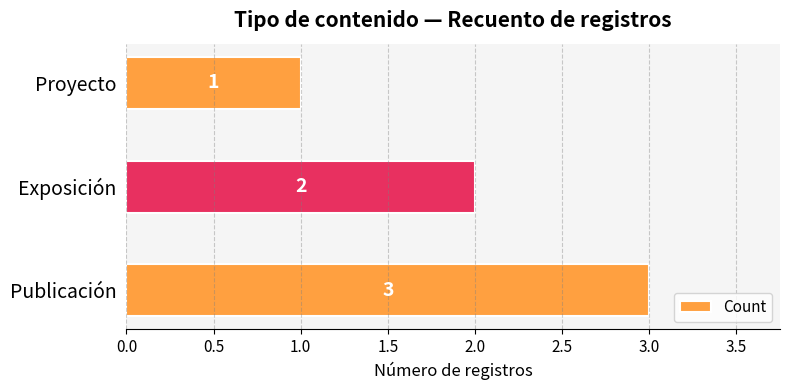

Approximately how many times larger is the value at Proyecto compared to Publicación?

0.3